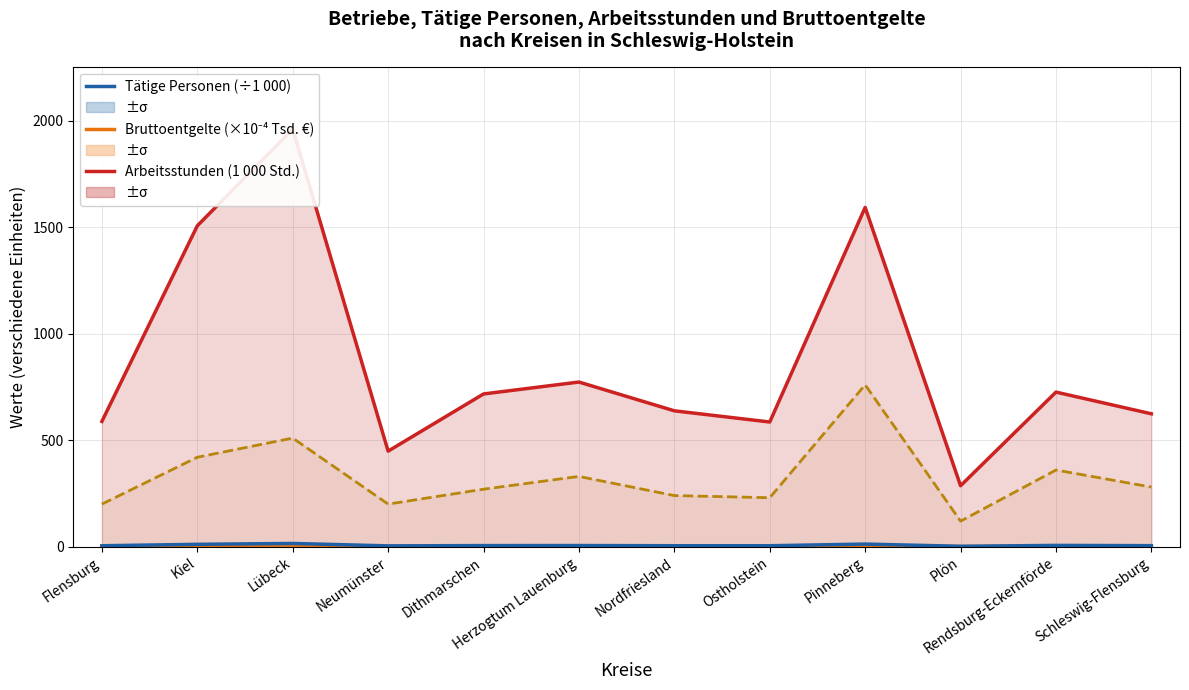

True or false: Tätige Personen (÷1 000) and Betriebe (×10) intersect in this chart.

False